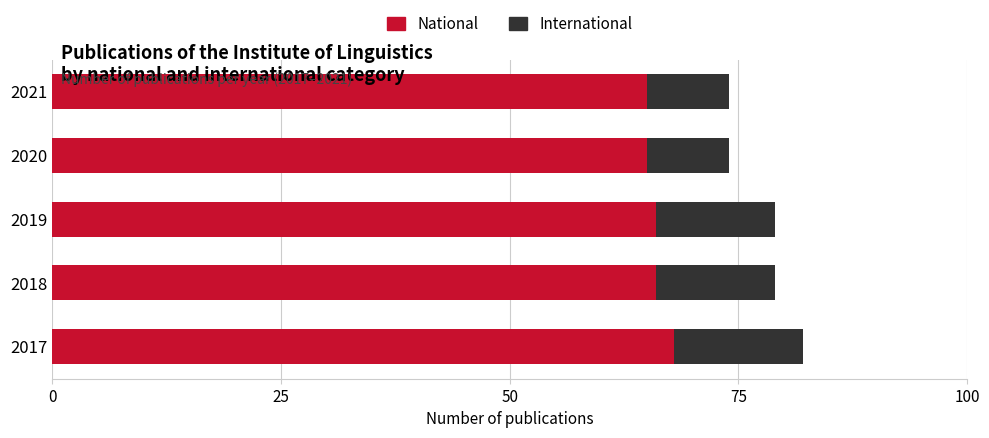

What are all the series names shown in the legend?

National, International